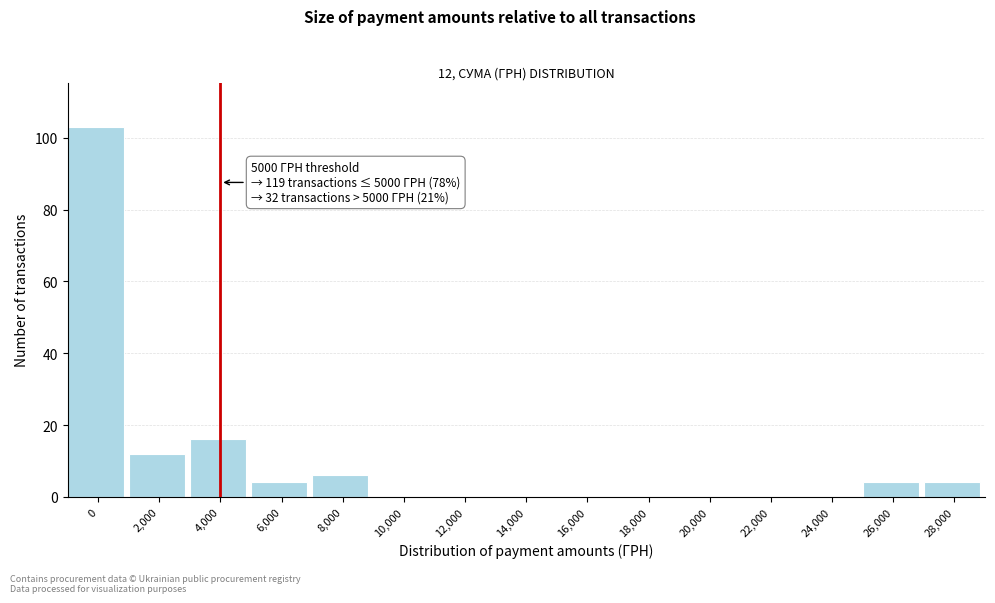

Reading left to right, list all the values displayed in this chart.

0=103	2,000=12	4,000=16	6,000=4	8,000=6	10,000=0	12,000=0	14,000=0	16,000=0	18,000=0	20,000=0	22,000=0	24,000=0	26,000=4	28,000=4